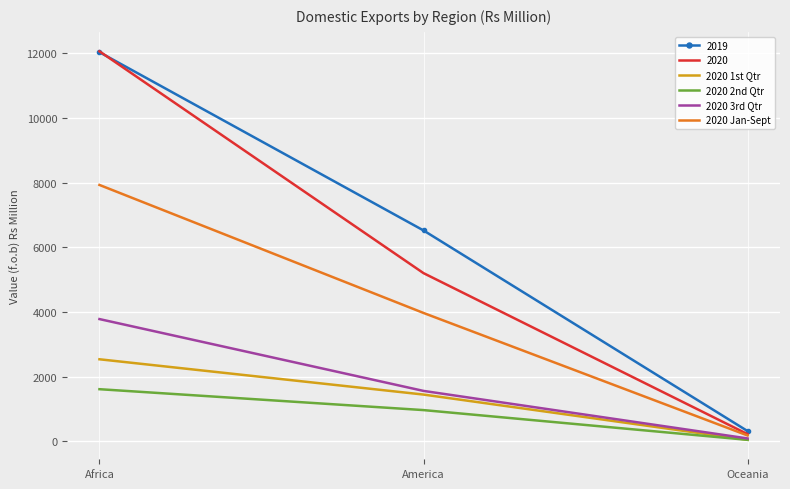

True or false: 2020 3rd Qtr has a value of 1558 at America.

True